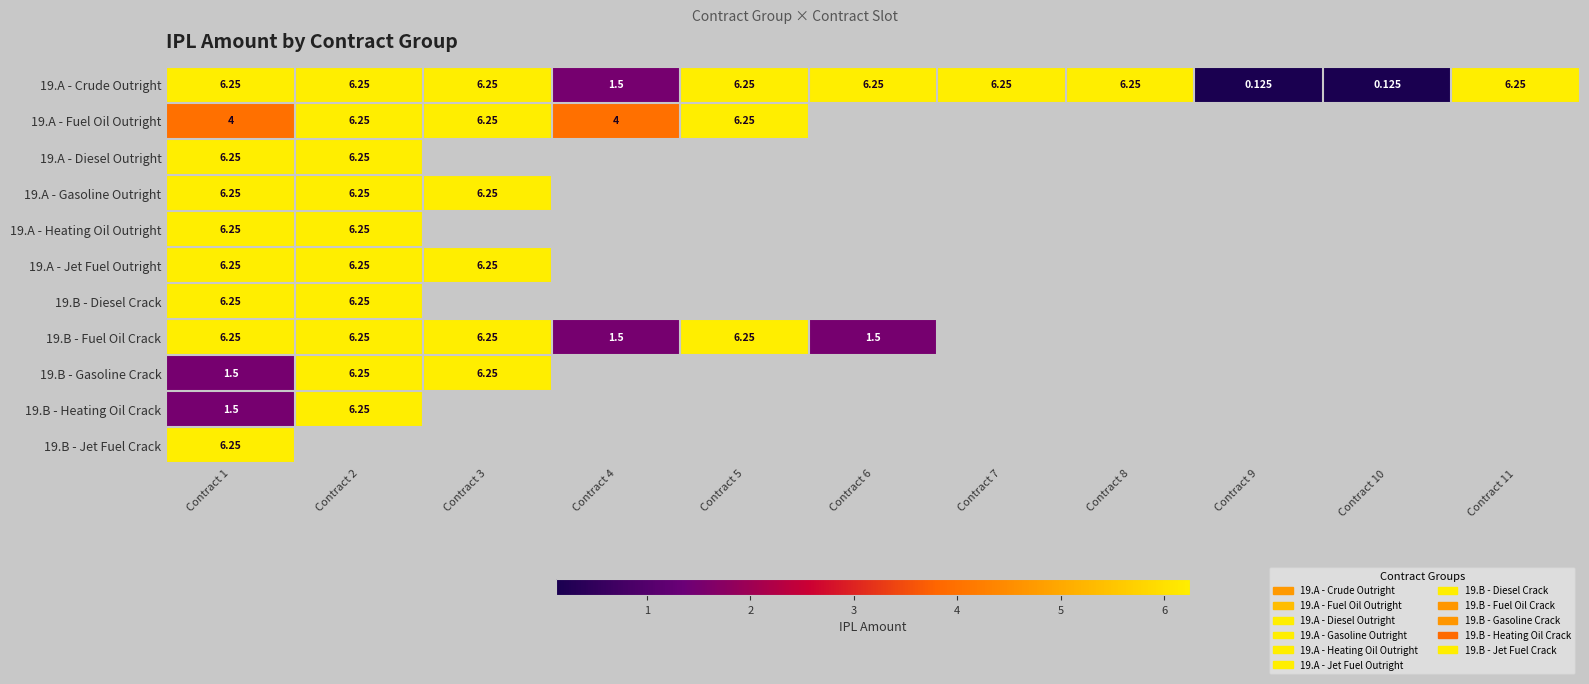

Is the value of 19.A - Diesel Outright at Contract 2 greater than the value of 19.A - Crude Outright at Contract 10?

Yes